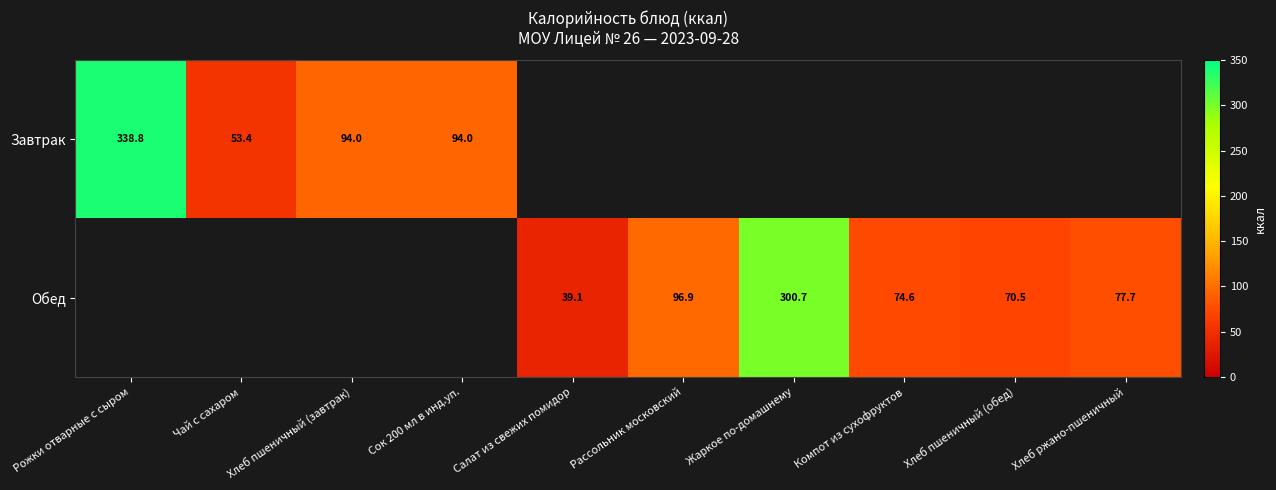

True or false: Обед has a value of 60.1 at Рассольник московский.

False